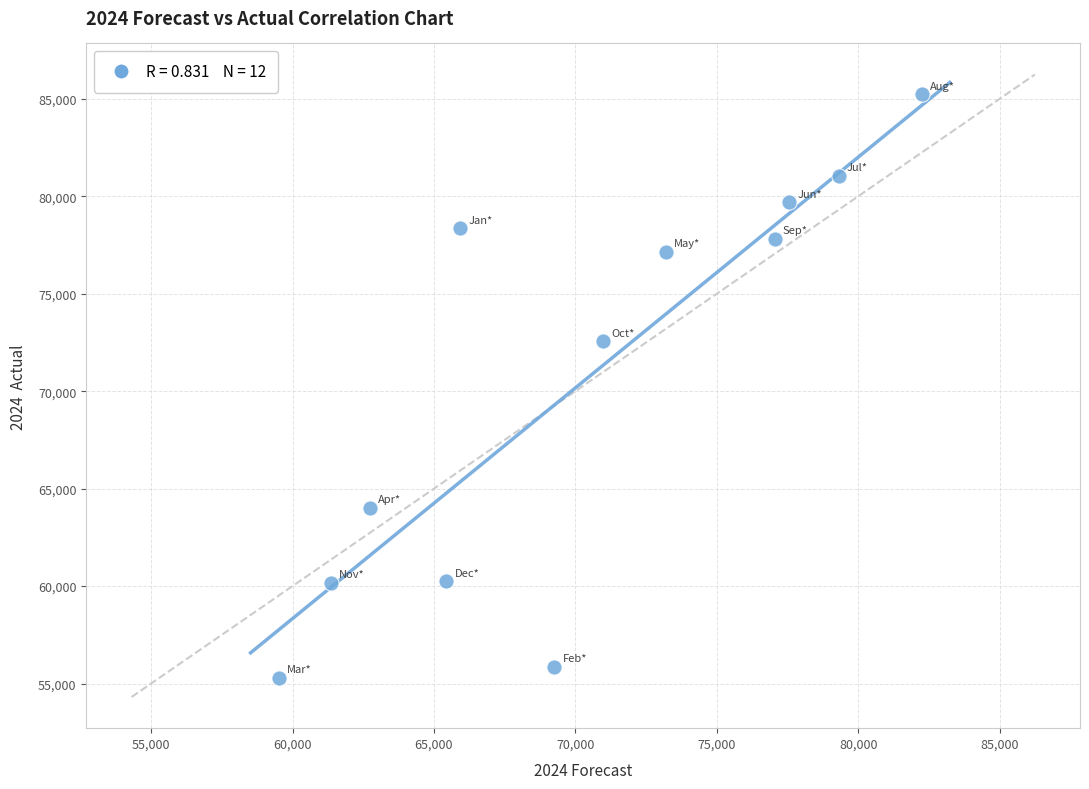

What Y value in the scatter plot is closest to 70275?

72550